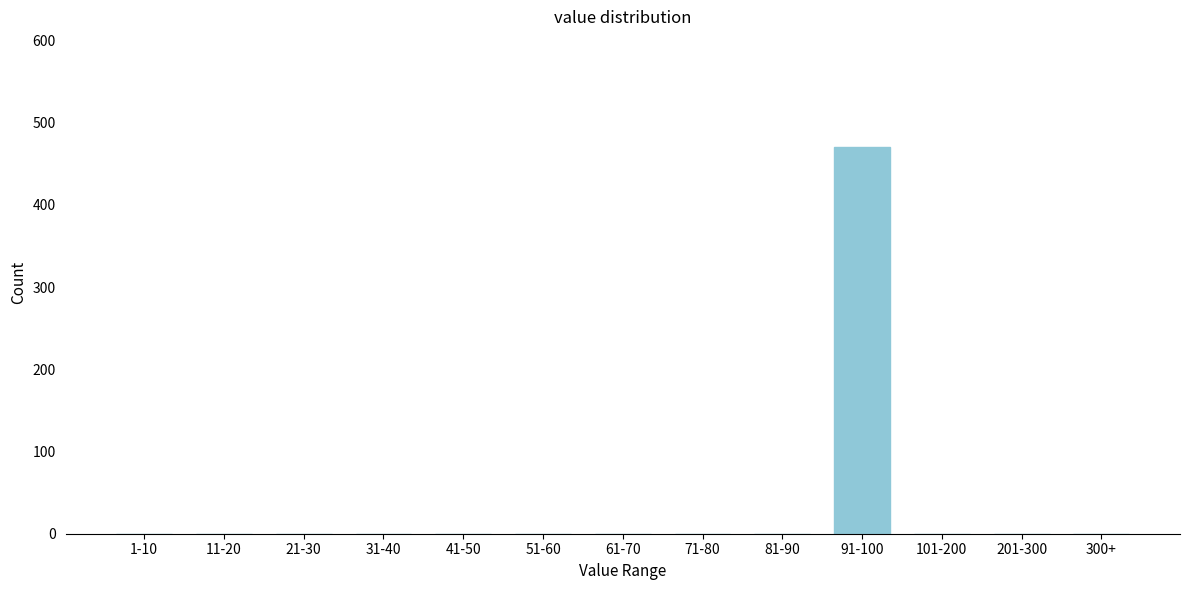

Reading left to right, list all the values displayed in this chart.

1-10=0	11-20=0	21-30=0	31-40=0	41-50=0	51-60=0	61-70=0	71-80=0	81-90=0	91-100=470	101-200=0	201-300=0	300+=0